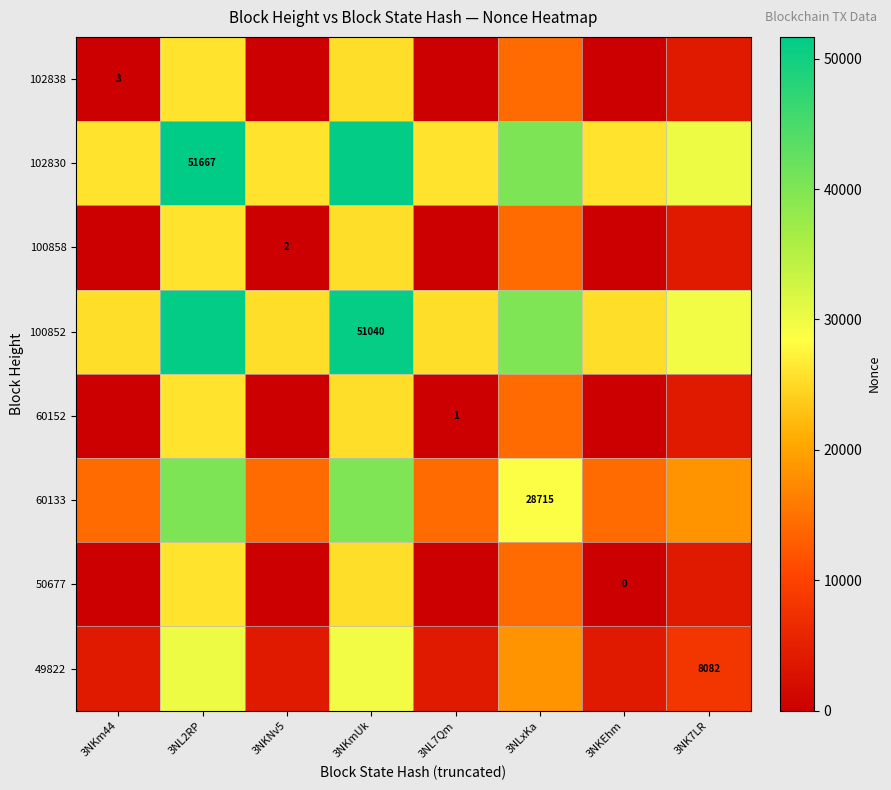

True or false: 49822 has a value of 3801.4 at 3NK7LR.

False